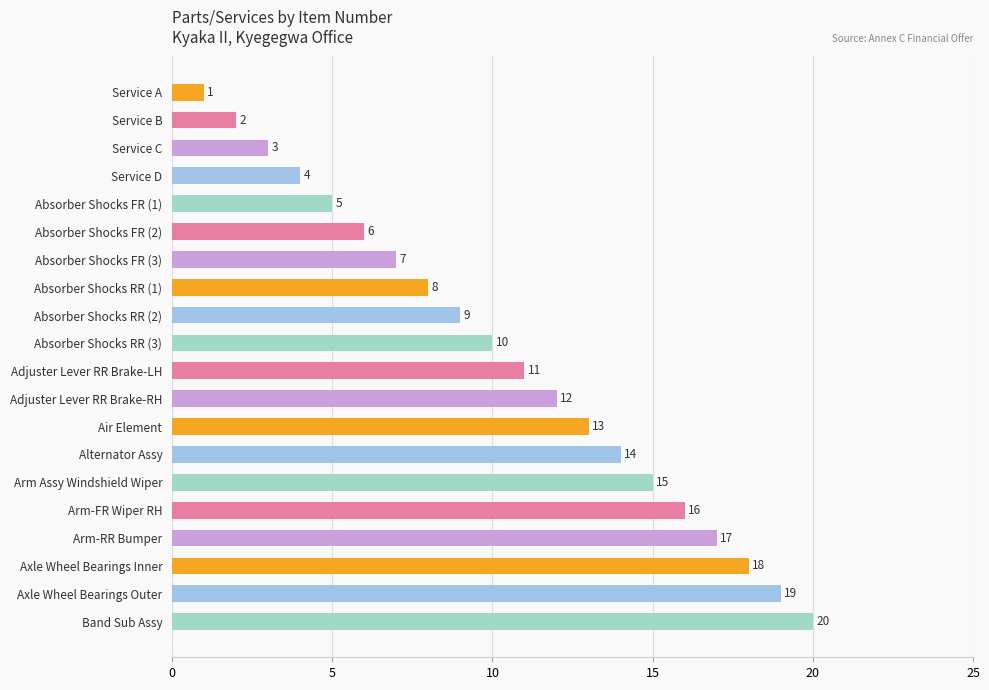

What is the value of the 20th bar from the top?

20